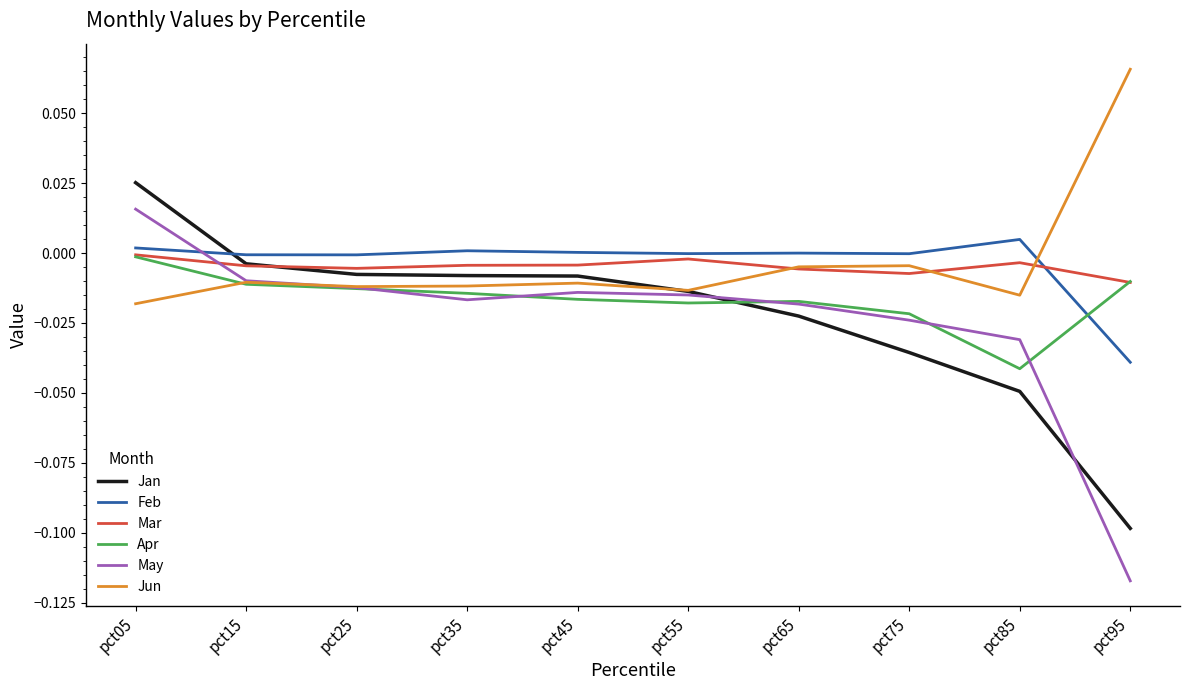

Which series has the largest range (max minus min)?

May